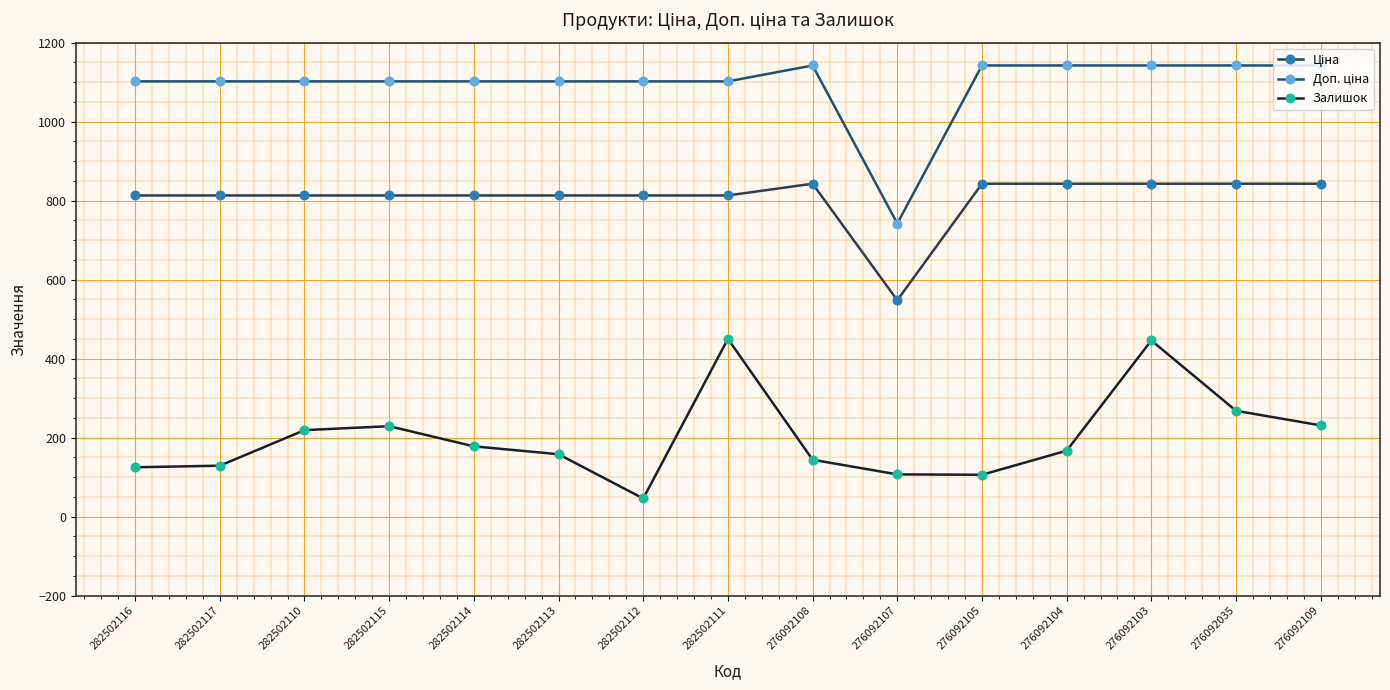

How many interior local peaks does the Залишок series have?

3